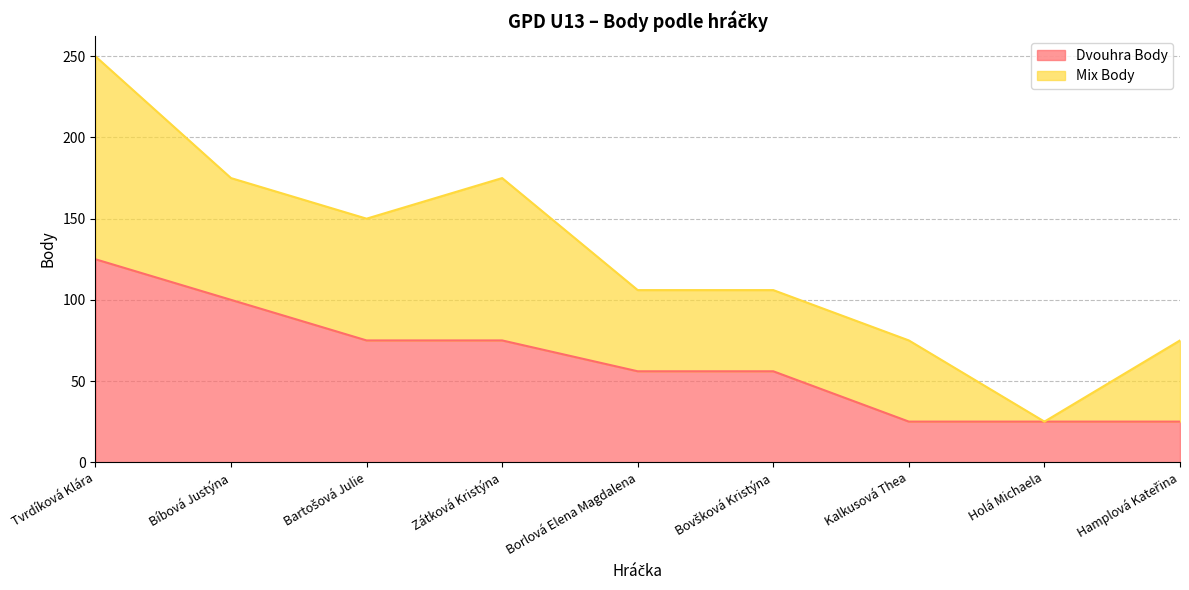

How many data points are above 56?

4